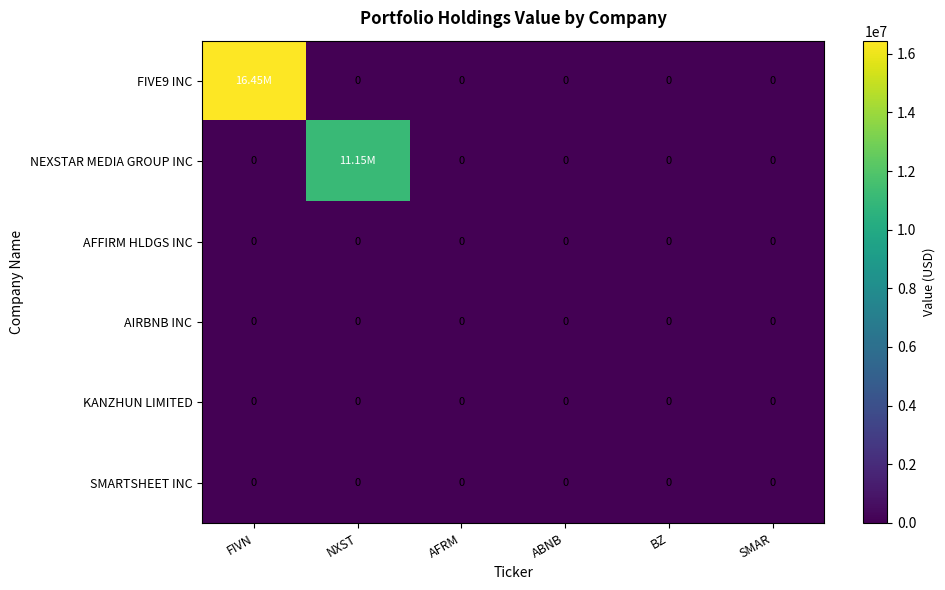

Which has a higher value, BZ or FIVN?

FIVN